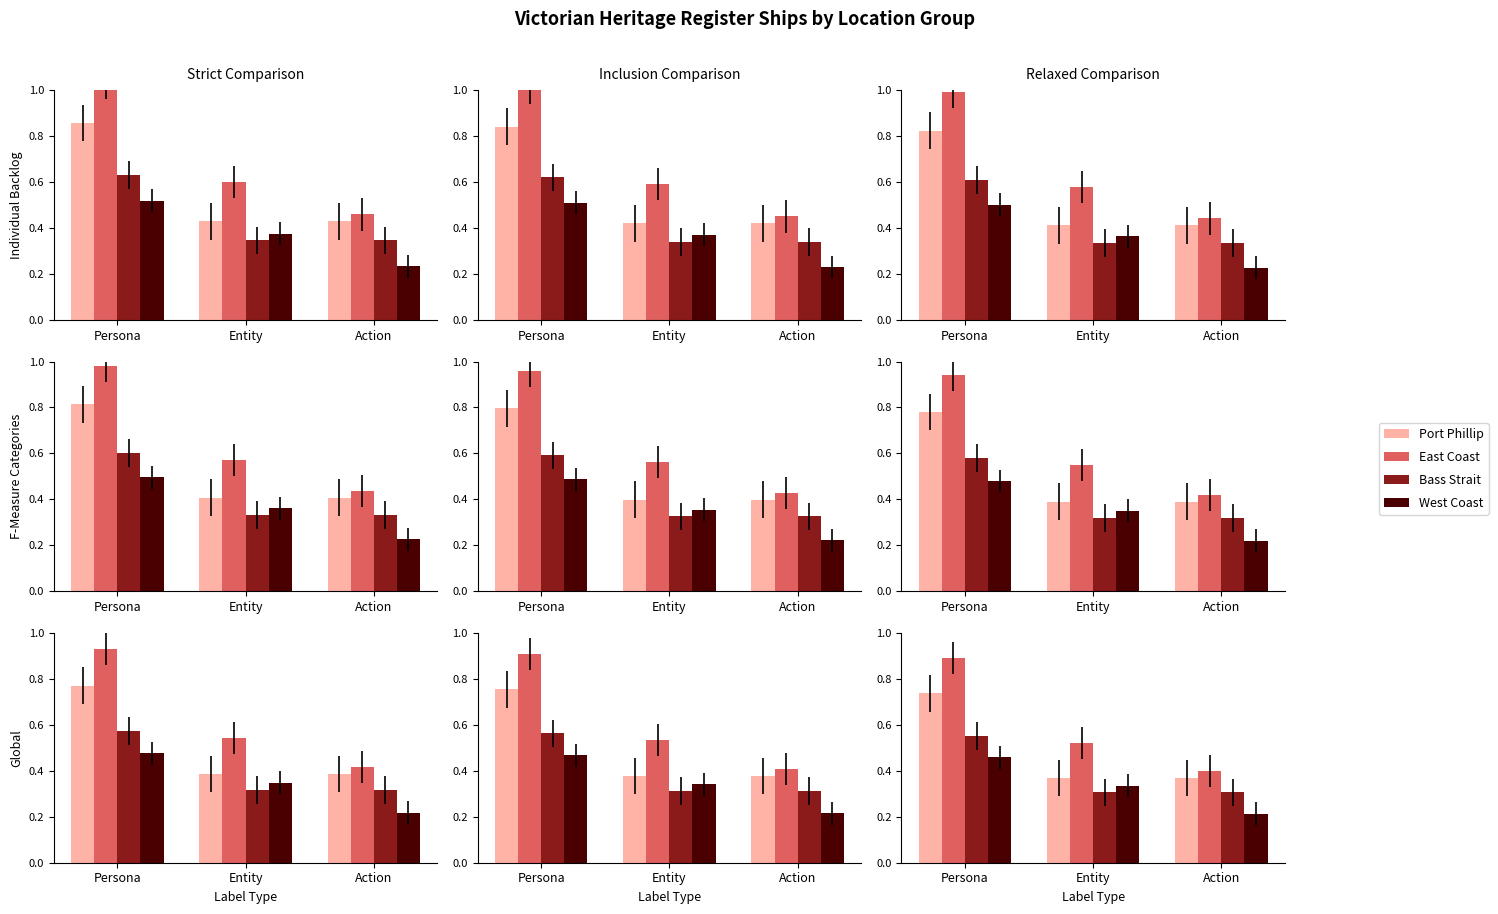

What is the value of the Port Phillip bar at the 3rd from the left?

0.4